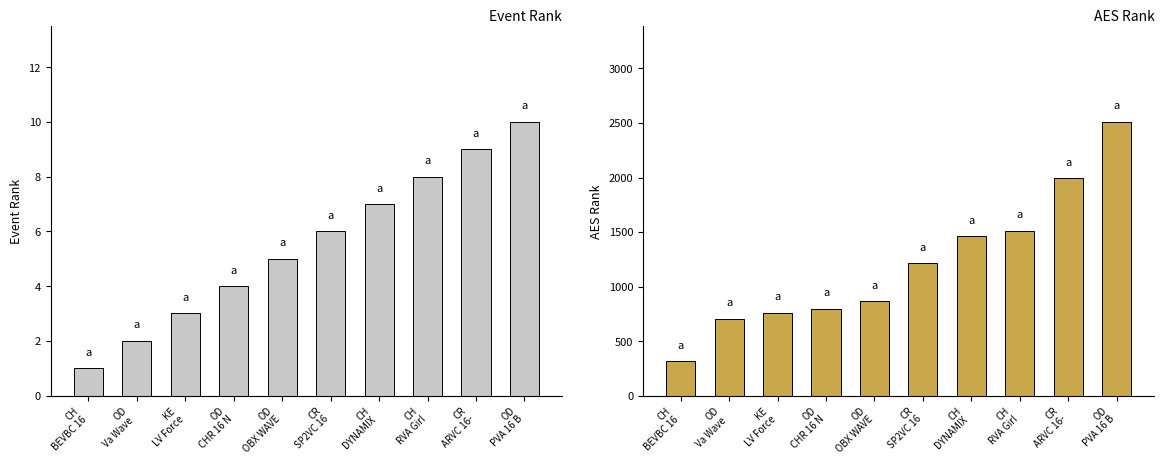

What position from the left is CH
RVA Girl?

8